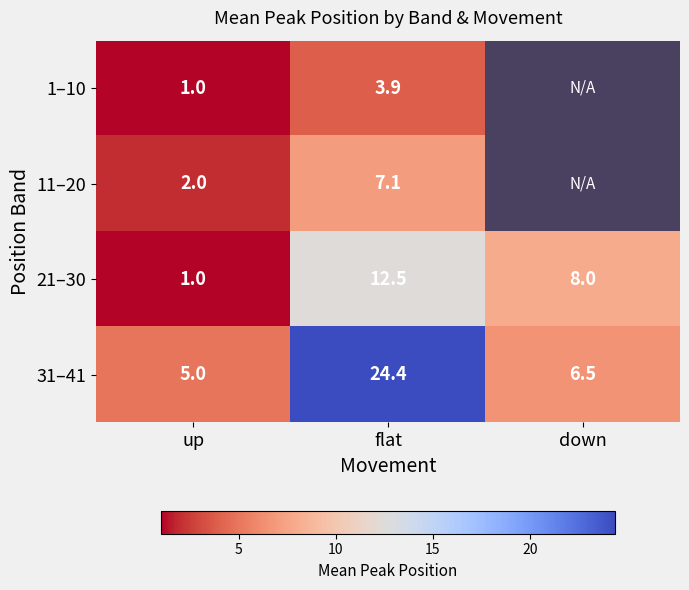

The 31–41 series shows 6.5 at down. True or false?

True